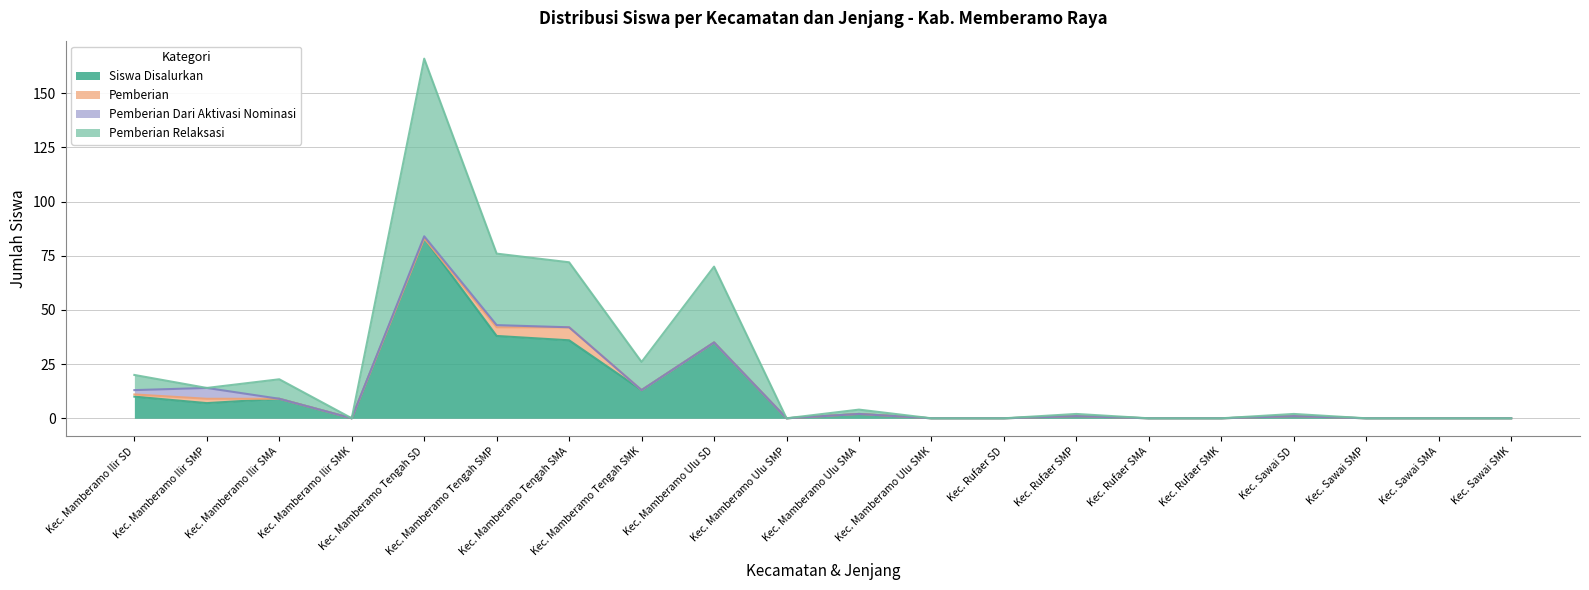

What position from the right is Kec. Sawai SMK?

1